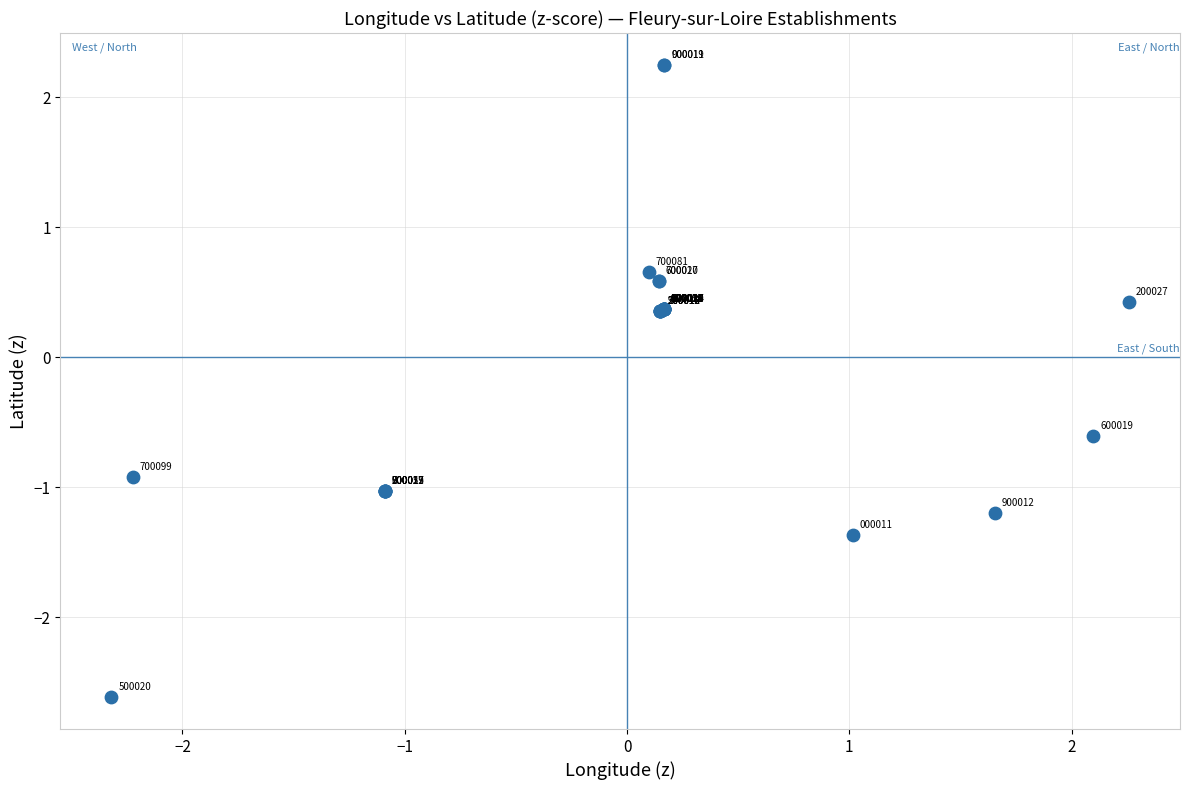

What Y value in the scatter plot is closest to 0?

0.4